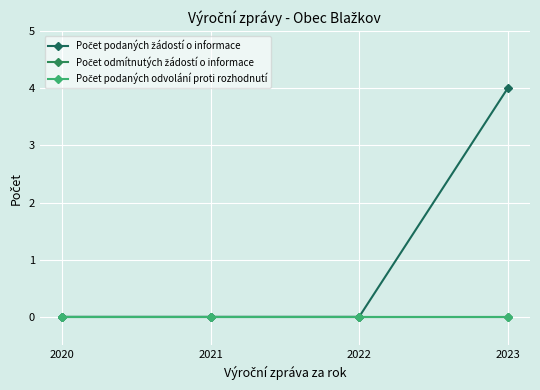

What value does the Počet podaných žádostí o informace series have at 2023?

4